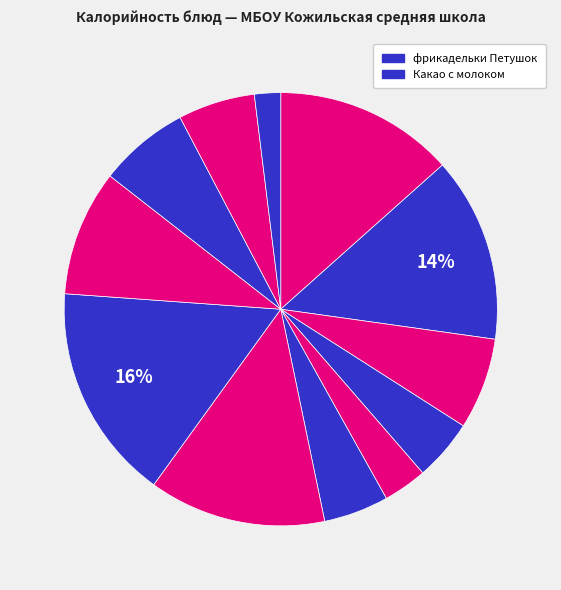

Count the number of slices in the pie.

12